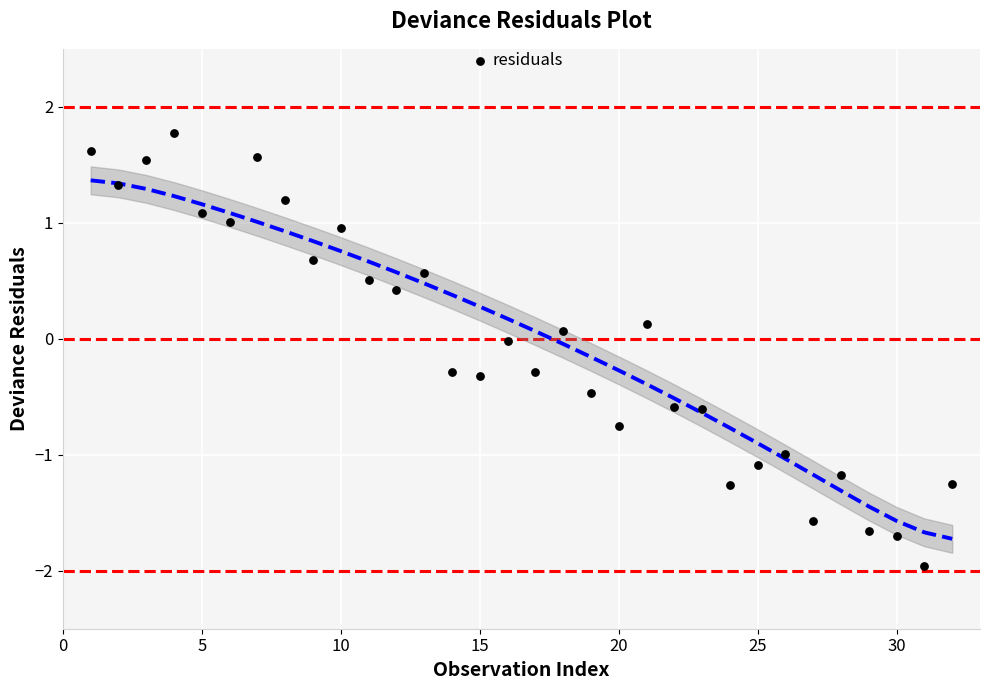

What is the range of X values (max minus min)?

31.0